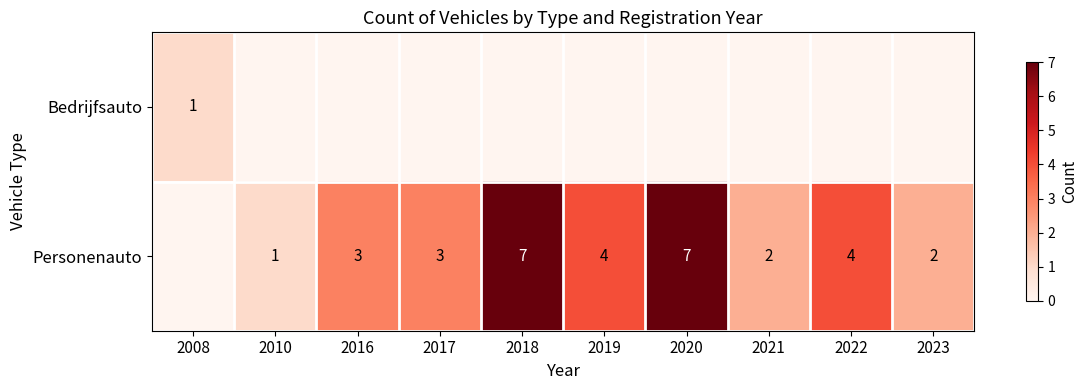

How many data points in row_1 are less than 3?

4